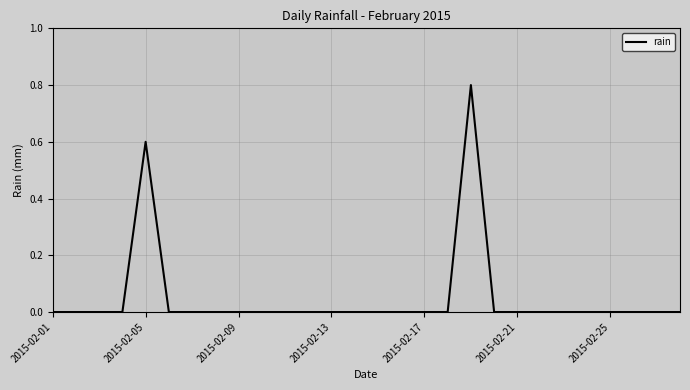

Does the chart display data point markers on the line(s)?

No